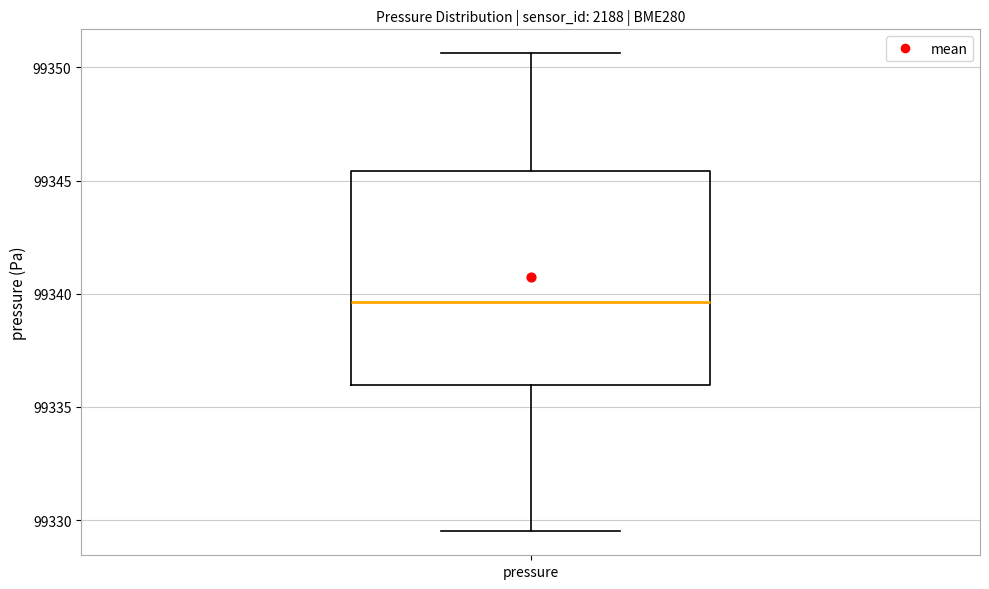

Read this box plot against the y-axis: the position of the median line, the range covered by the box, and the ends of both whiskers. The values are not printed on the chart, so give them approximately, as read against the axis.

median 99339.5, box 99336.0 to 99345.5, whiskers 99329.5 to 99350.5